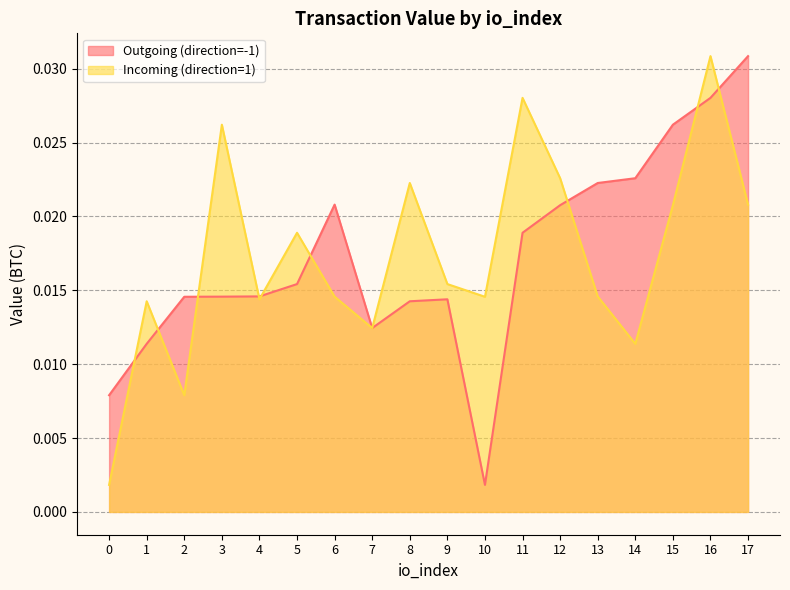

At which category is the sum across all series the highest?

16